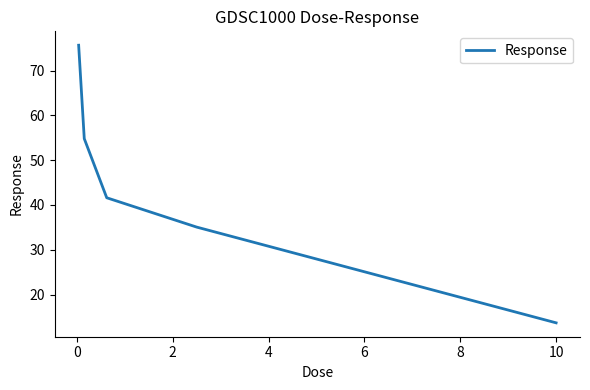

What is the greatest value displayed?

75.6